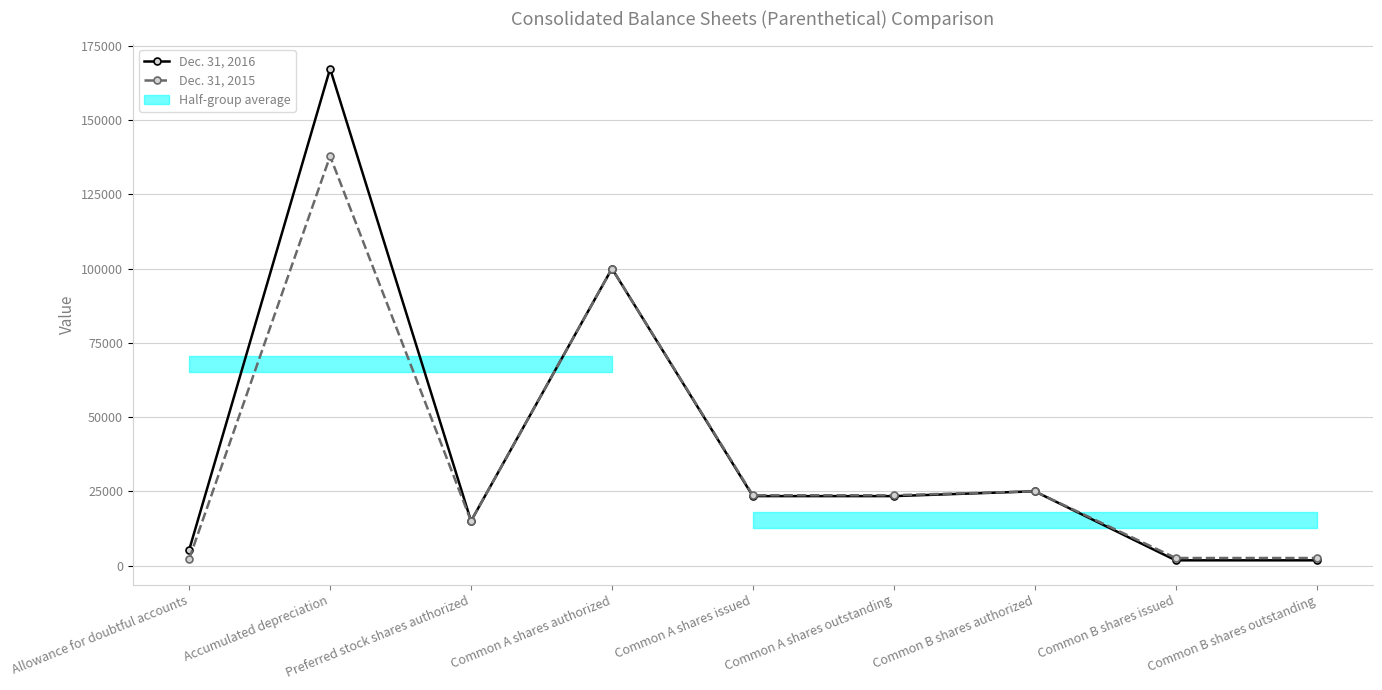

Reading right to left, extract all data points from this chart.

Dec. 31, 2016: Common B shares outstanding=1762	Common B shares issued=1762	Common B shares authorized=25000	Common A shares outstanding=23382	Common A shares issued=23382	Common A shares authorized=100000	Preferred stock shares authorized=15000	Accumulated depreciation=167300	Allowance for doubtful accounts=5281
Dec. 31, 2015: Common B shares outstanding=2542	Common B shares issued=2542	Common B shares authorized=25000	Common A shares outstanding=23676	Common A shares issued=23676	Common A shares authorized=100000	Preferred stock shares authorized=15000	Accumulated depreciation=137853	Allowance for doubtful accounts=2243